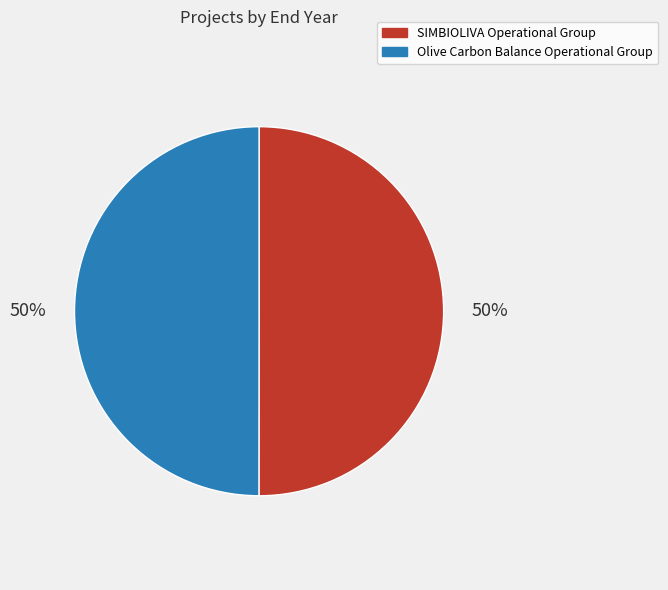

What percentage is the SIMBIOLIVA Operational Group slice, to the nearest percent?

50%